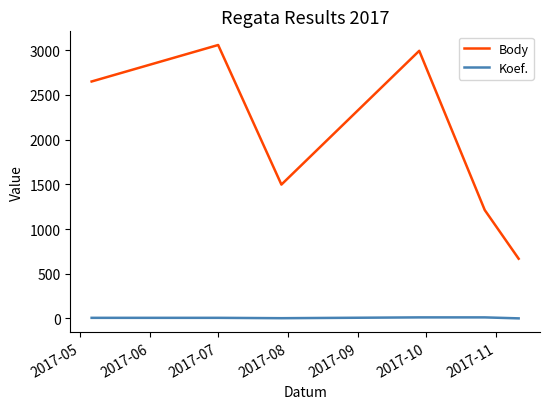

What is the minimum value shown in the chart?

1